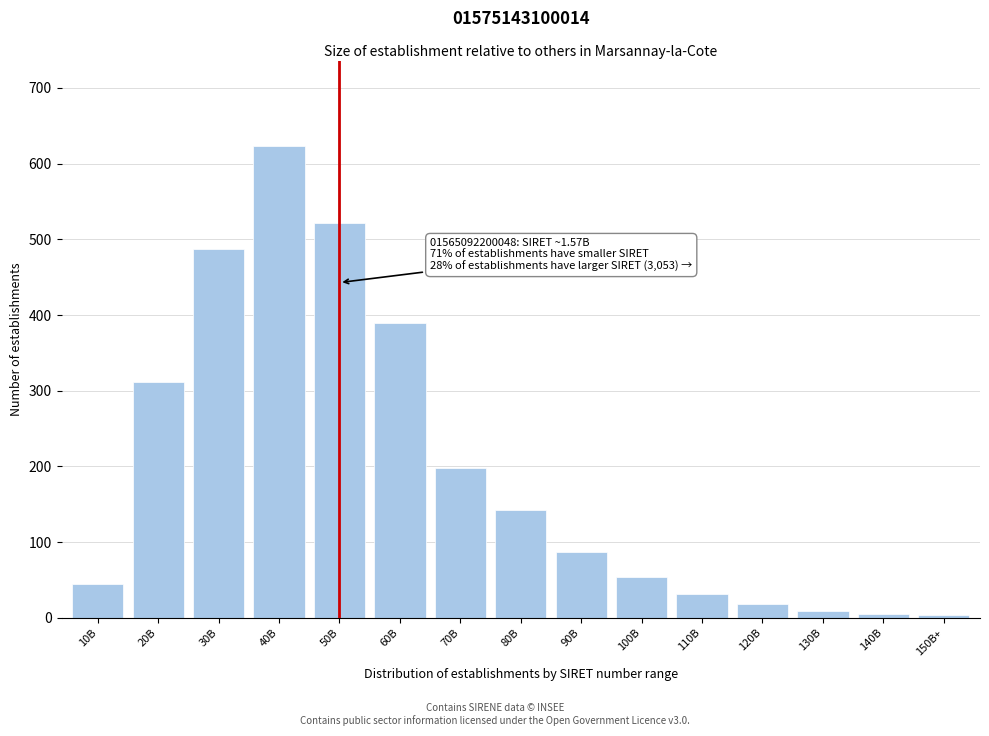

What is the difference between the maximum and second lowest values?

618